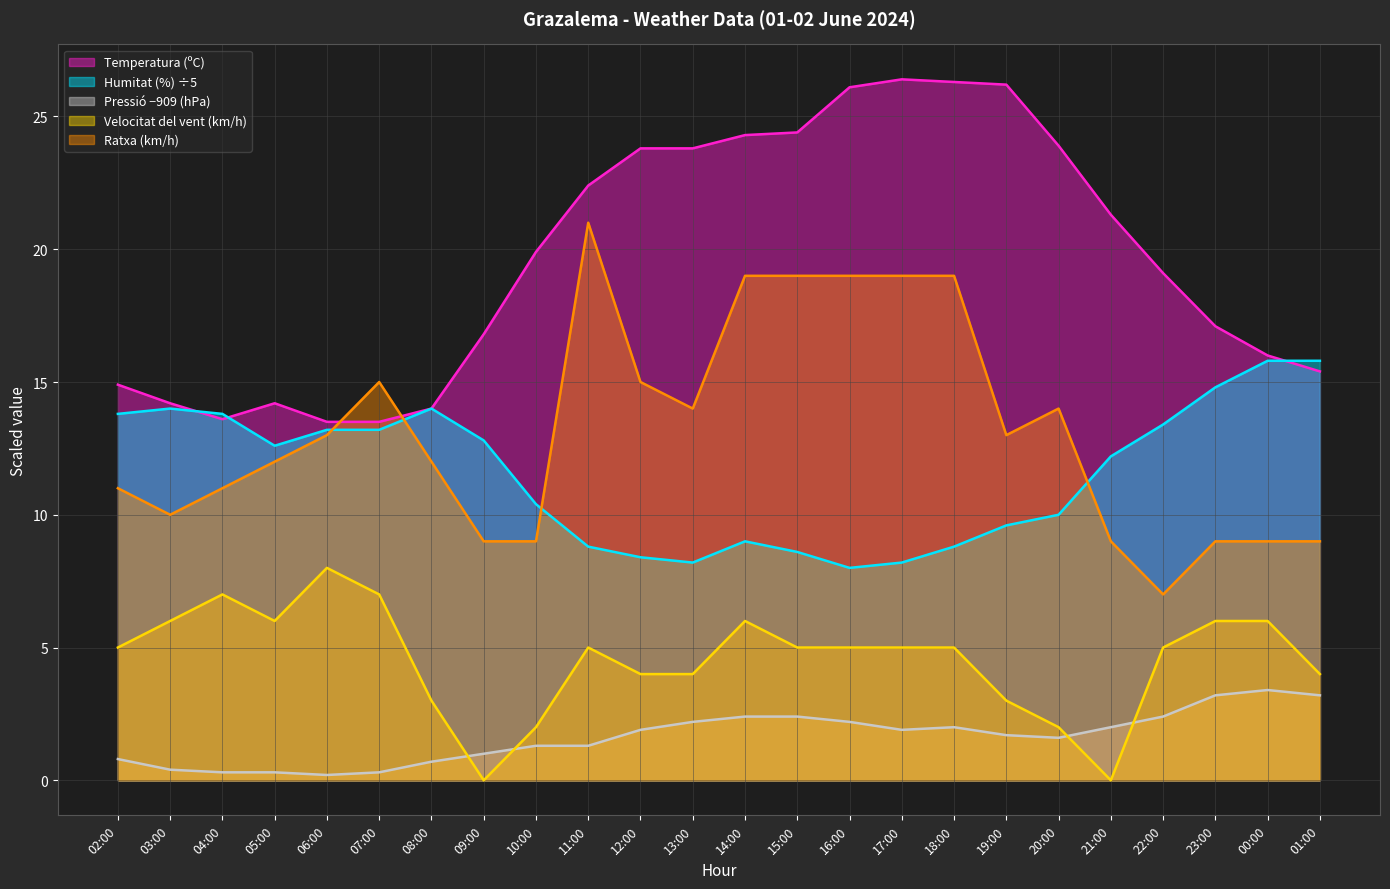

Reading left to right, transcribe all the data shown in this chart.

Temperatura (ºC): 14.9	14.2	13.6	14.2	13.5	13.5	14.0	16.8	19.9	22.4	23.8	23.8	24.3	24.4	26.1	26.4	26.3	26.2	23.9	21.3	19.1	17.1	16.0	15.4
Humitat (%): 13.8	14.0	13.8	12.6	13.2	13.2	14.0	12.8	10.4	8.8	8.4	8.2	9.0	8.6	8.0	8.2	8.8	9.6	10.0	12.2	13.4	14.8	15.8	15.8
Pressió (hPa): 0.8	0.4	0.3	0.3	0.2	0.3	0.7	1.0	1.3	1.3	1.9	2.2	2.4	2.4	2.2	1.9	2.0	1.7	1.6	2.0	2.4	3.2	3.4	3.2
Velocitat del vent (km/h): 5.0	6.0	7.0	6.0	8.0	7.0	3.0	0.0	2.0	5.0	4.0	4.0	6.0	5.0	5.0	5.0	5.0	3.0	2.0	0.0	5.0	6.0	6.0	4.0
Ratxa (km/h): 11.0	10.0	11.0	12.0	13.0	15.0	12.0	9.0	9.0	21.0	15.0	14.0	19.0	19.0	19.0	19.0	19.0	13.0	14.0	9.0	7.0	9.0	9.0	9.0